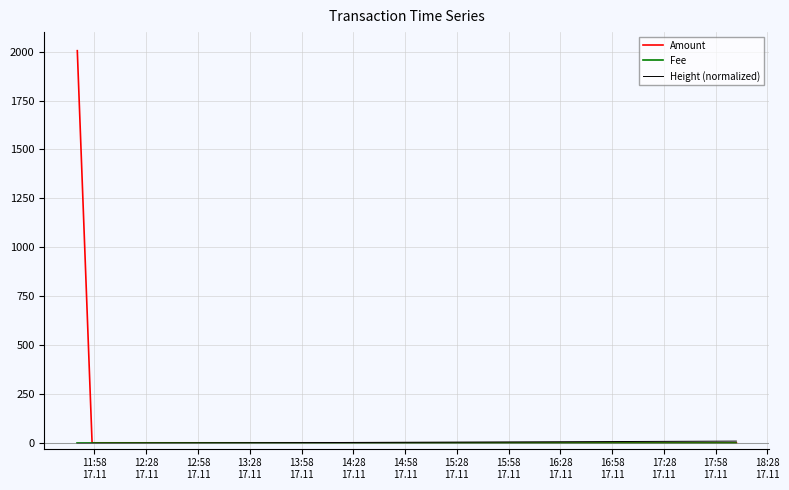

Which series has the widest spread of values?

Amount